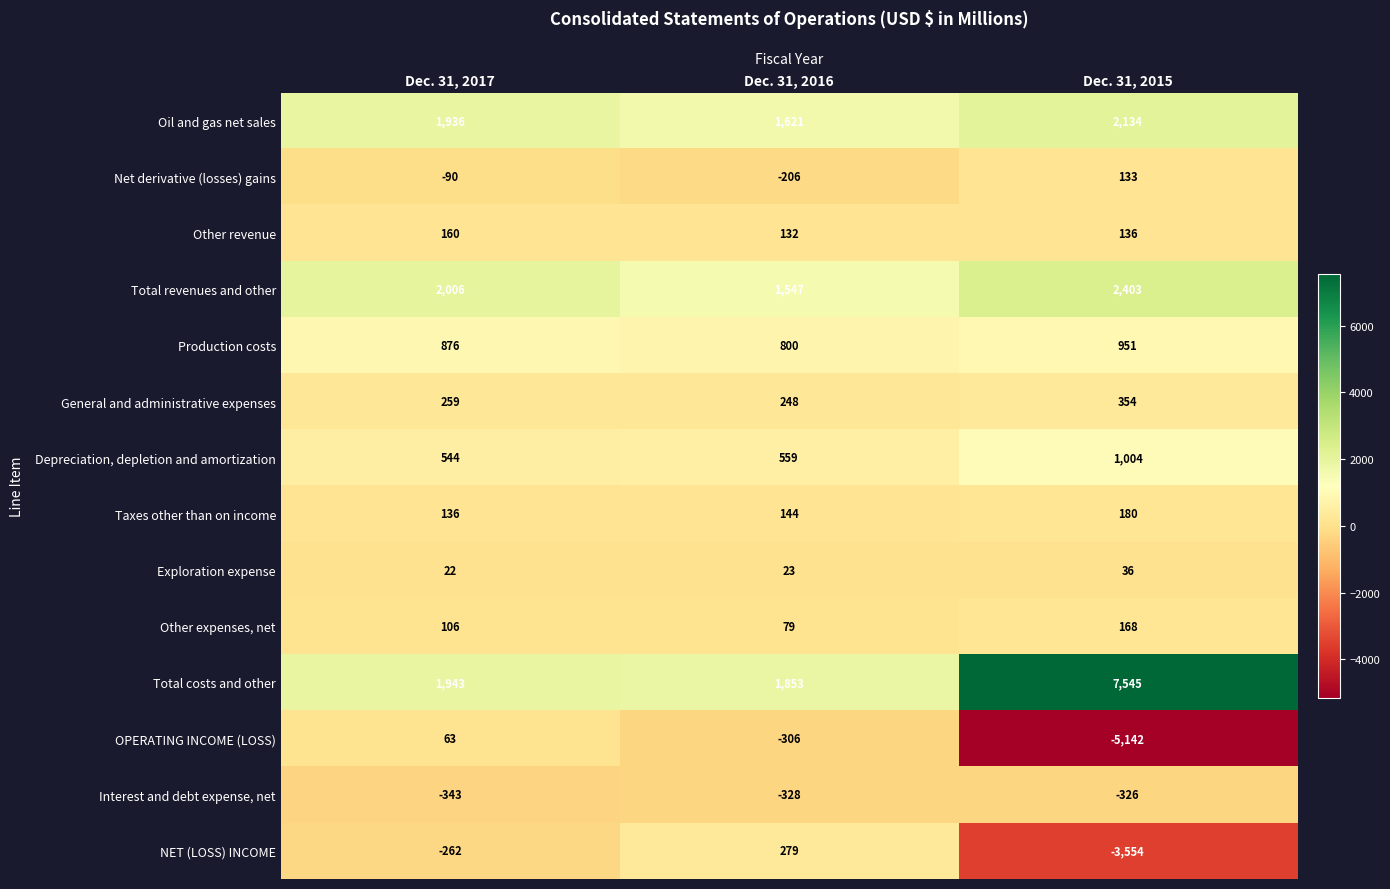

True or false: Production costs has a value of 198 at Dec. 31, 2017.

False